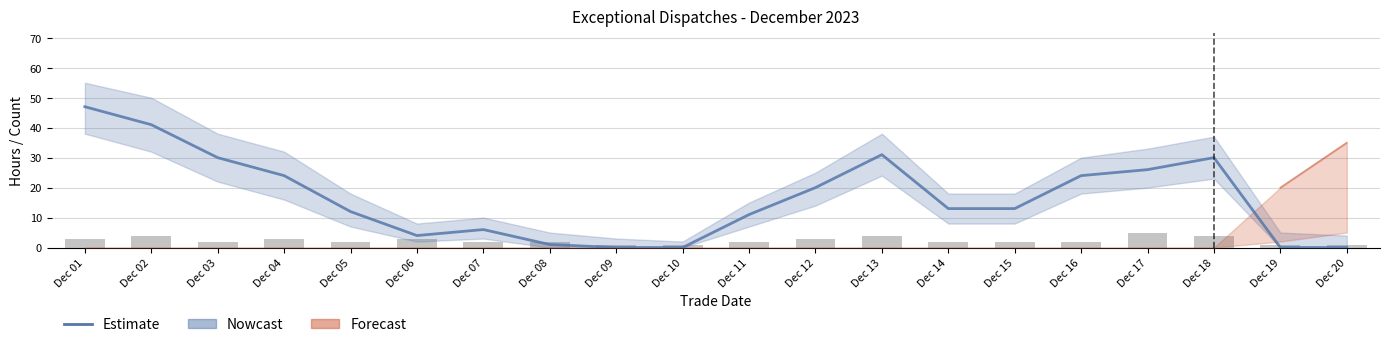

Where does the data first go above 13?

Dec 01